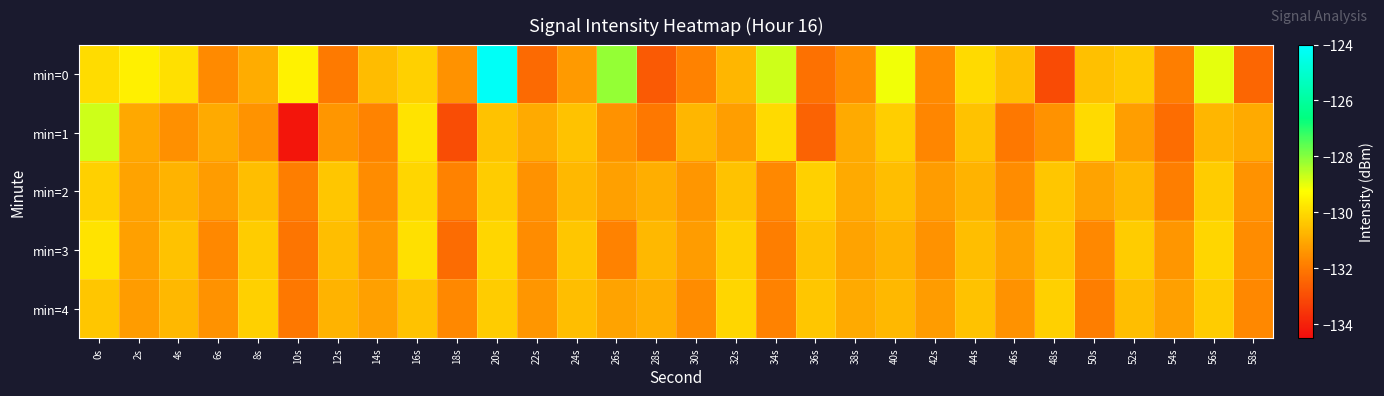

Rank the series at 28s from highest to lowest value.

min=3, min=2, min=4, min=1, min=0